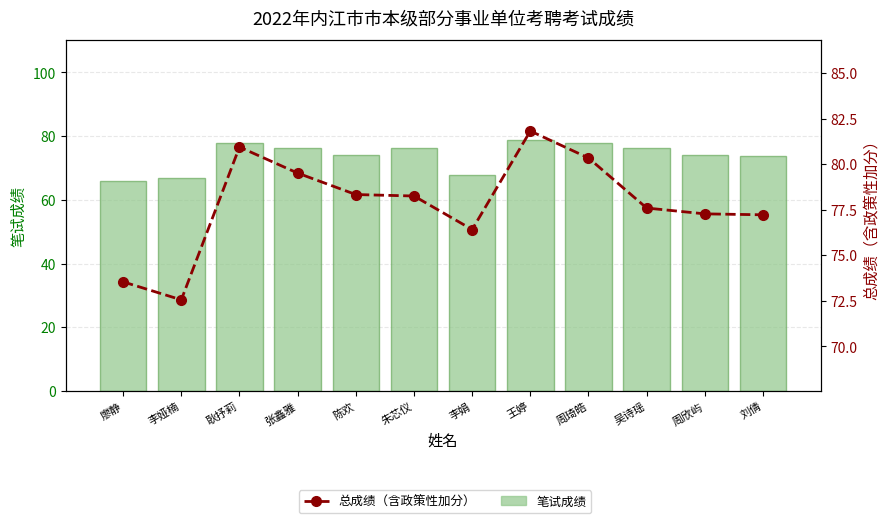

Read the 笔试成绩 value at 周欣屿.

73.9